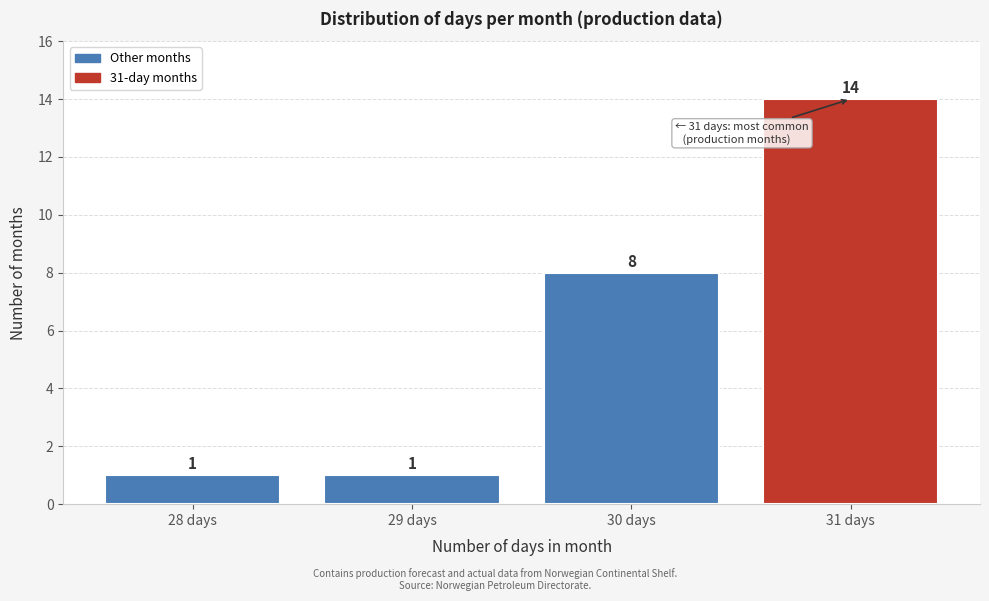

Reading left to right, transcribe all the data shown in this chart.

28 days=1	29 days=1	30 days=8	31 days=14